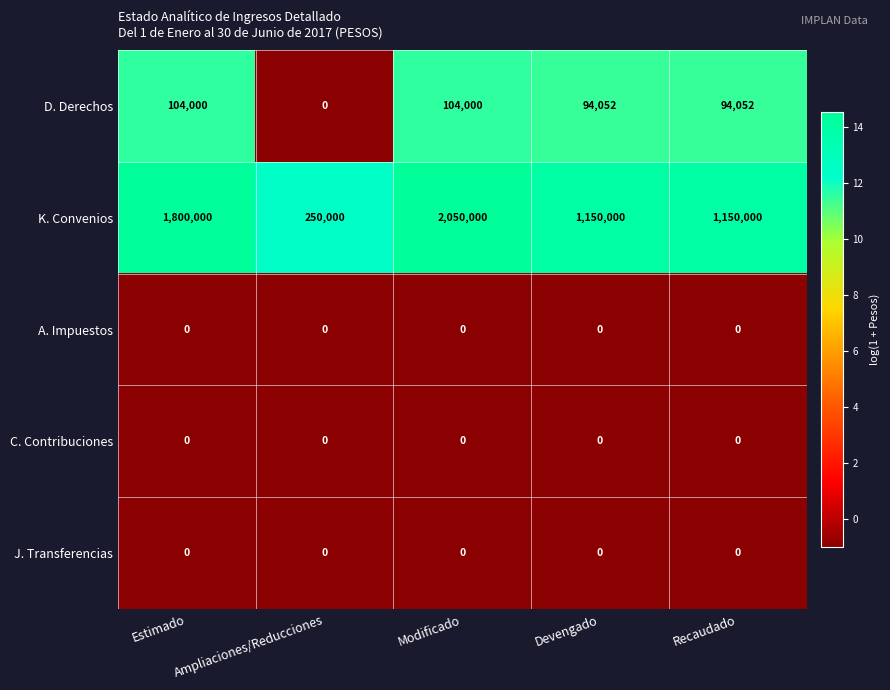

Which series has the largest range (max minus min)?

K. Convenios